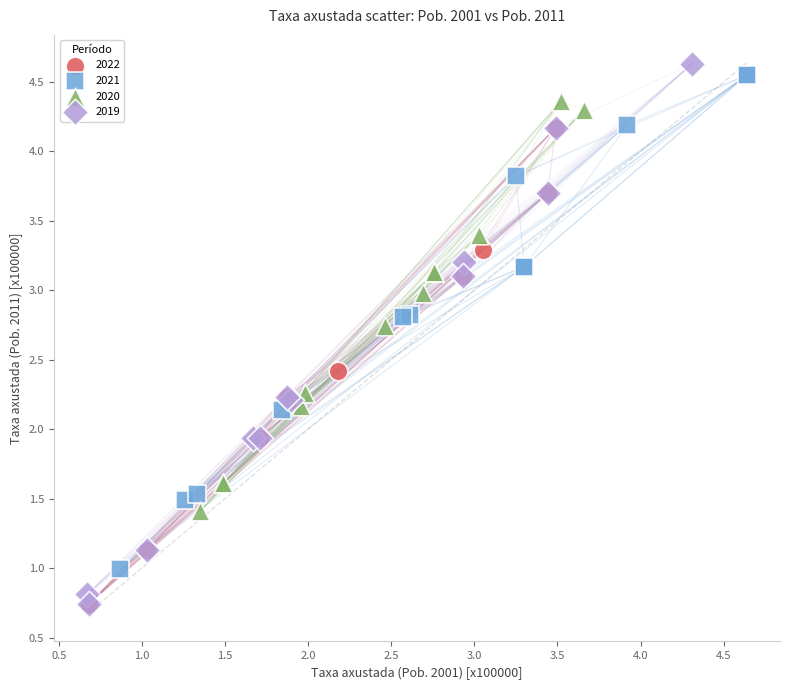

Which series has the largest Y range (max minus min)?

2019